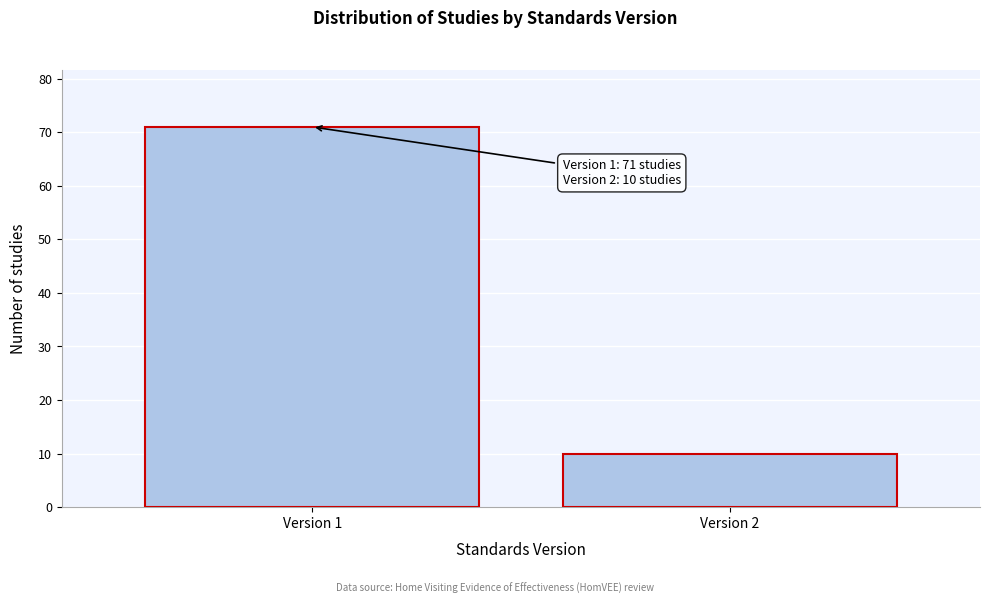

Reading right to left, list all the values displayed in this chart.

10	71